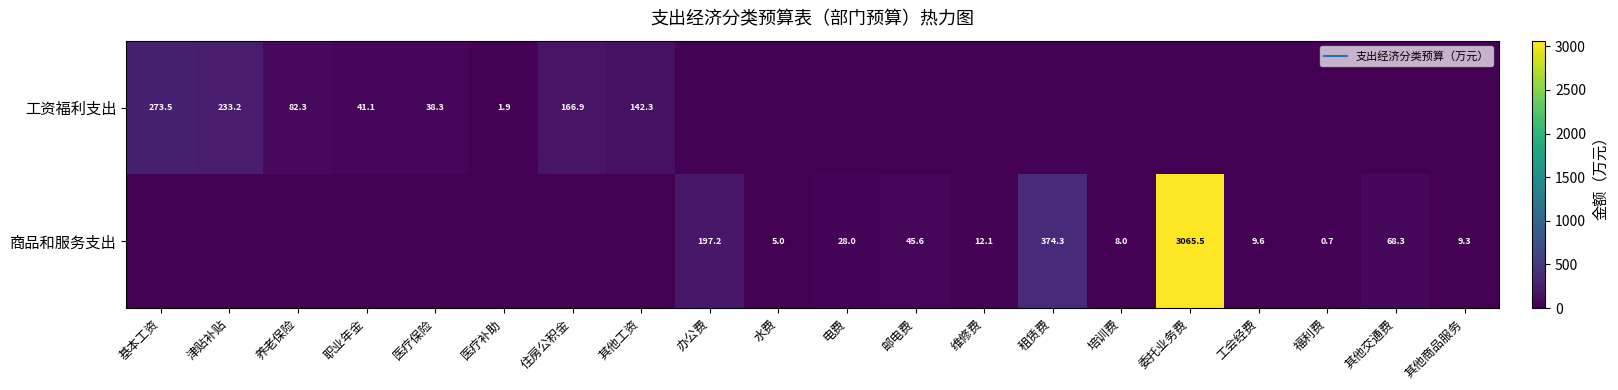

The value of 工资福利支出 at 培训费 is 0.0. True or false?

True